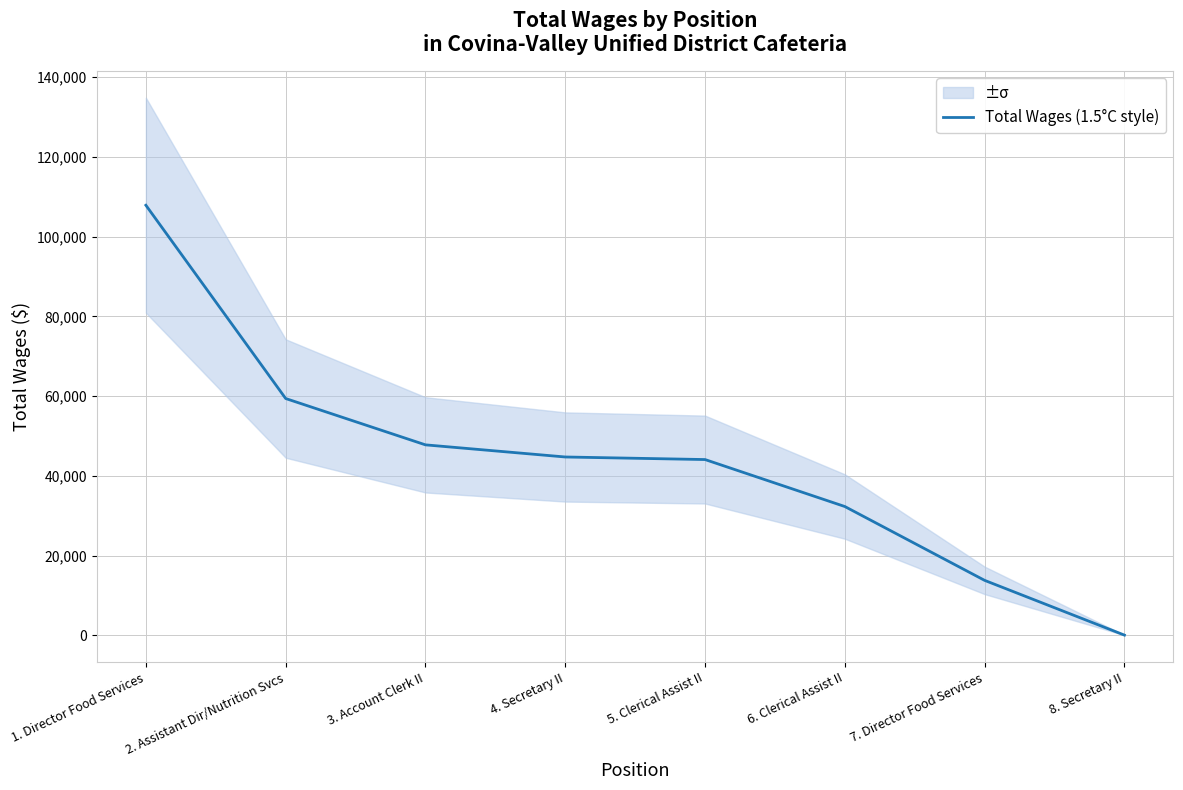

At which label does the data first exceed 44728?

1. Director Food Services